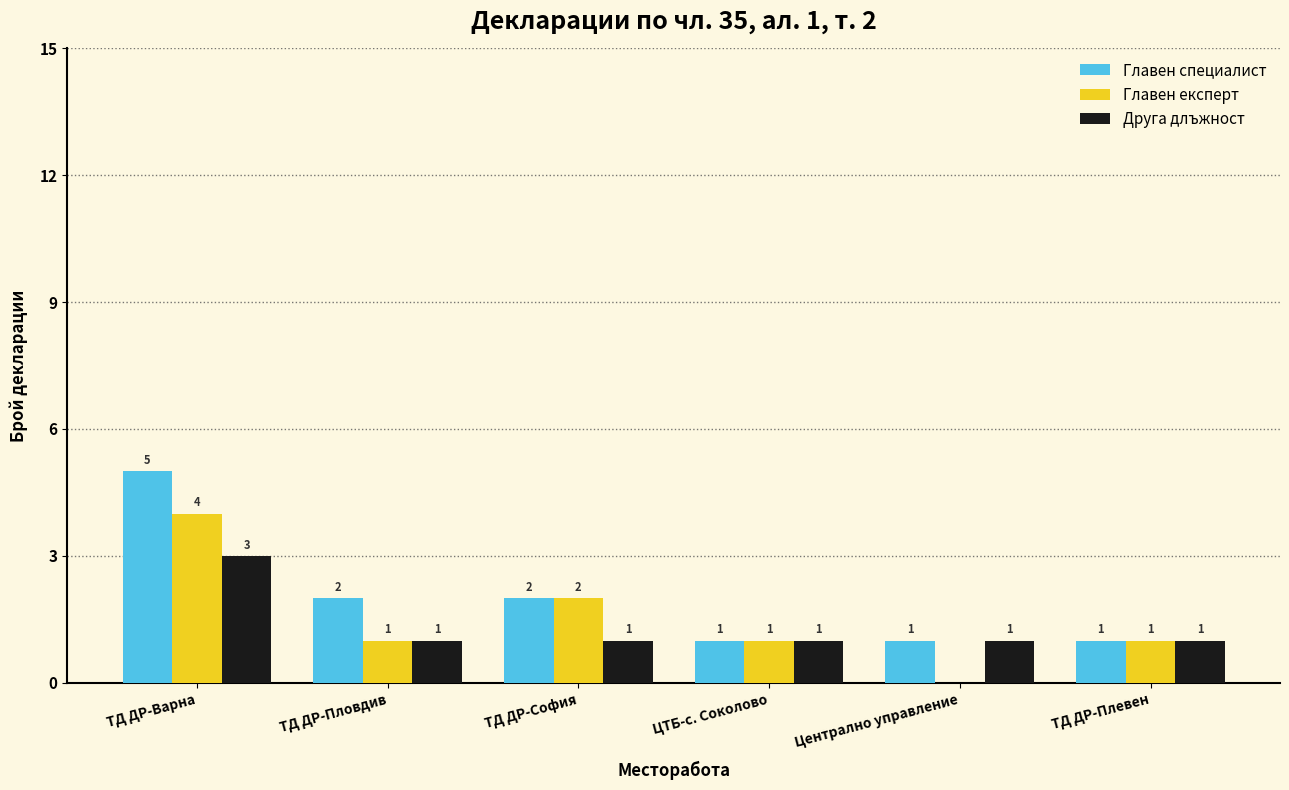

Count the number of data series in this chart.

3